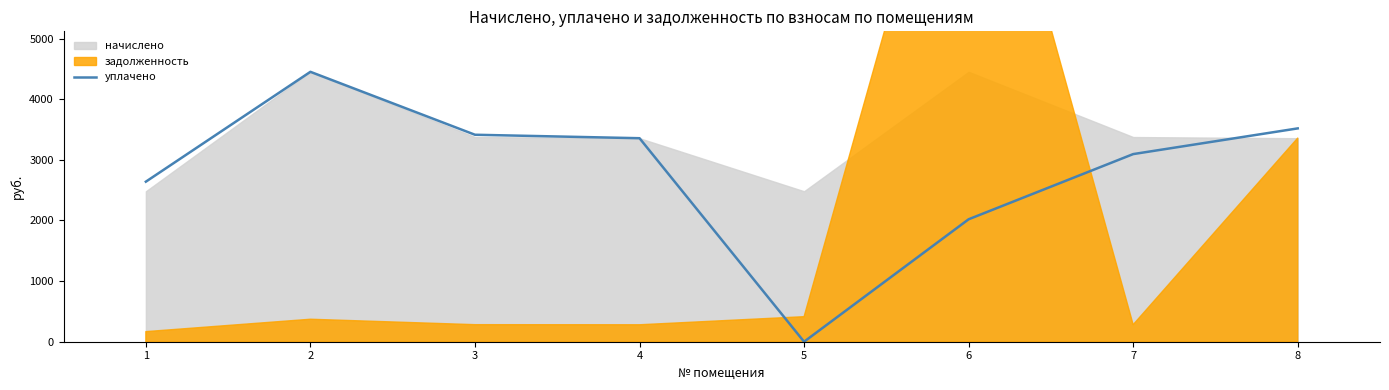

The value of уплачено at 3 is 5837.8. True or false?

False